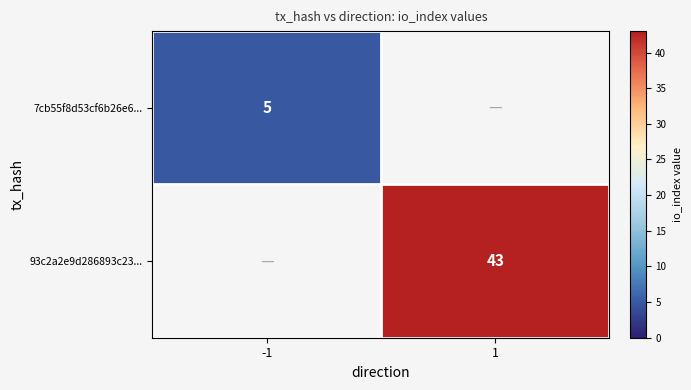

Is it true that 7cb55f8d53cf6b26e6... equals 5 at -1?

True